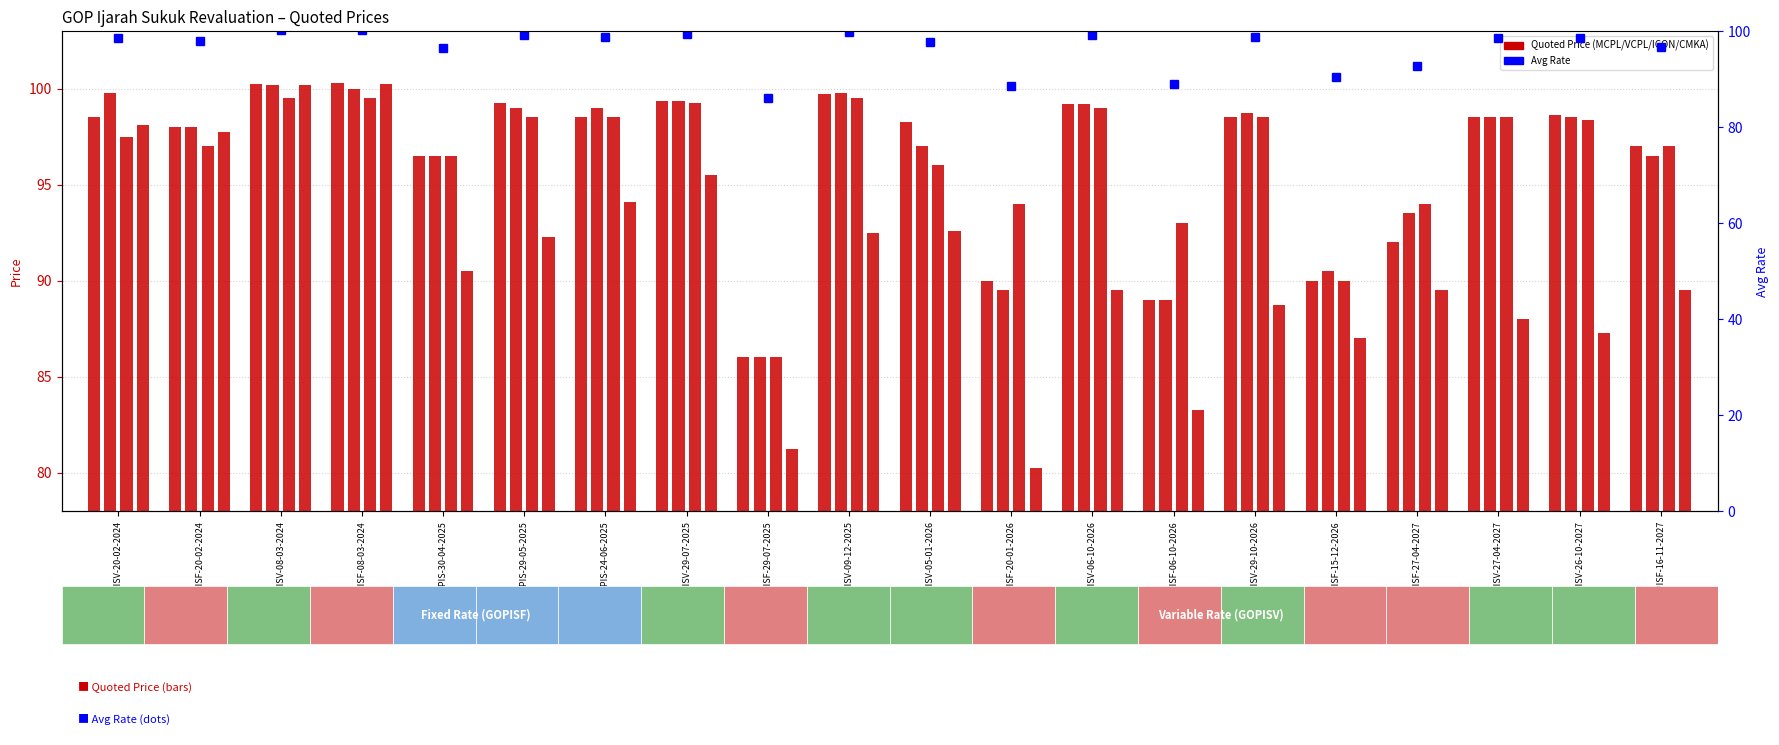

Reading left to right, extract all data points from this chart.

MCPL: 98.5	98.0	100.2	100.3	96.5	99.2	98.5	99.3	86.0	99.7	98.2	90.0	99.2	89.0	98.5	90.0	92.0	98.5	98.6	97.0
VCPL: 99.8	98.0	100.2	100.0	96.5	99.0	99.0	99.3	86.0	99.8	97.0	89.5	99.2	89.0	98.8	90.5	93.5	98.5	98.5	96.5
ICON: 97.5	97.0	99.5	99.5	96.5	98.5	98.5	99.2	86.0	99.5	96.0	94.0	99.0	93.0	98.5	90.0	94.0	98.5	98.3	97.0
CMKA: 98.1	97.8	100.2	100.2	90.5	92.2	94.1	95.5	81.2	92.5	92.6	80.2	89.5	83.2	88.8	87.0	89.5	88.0	87.2	89.5
Avg Rate: 98.6	98.0	100.2	100.2	96.5	99.1	98.8	99.4	86.0	99.7	97.7	88.5	99.2	89.0	98.8	90.5	92.8	98.5	98.6	96.6